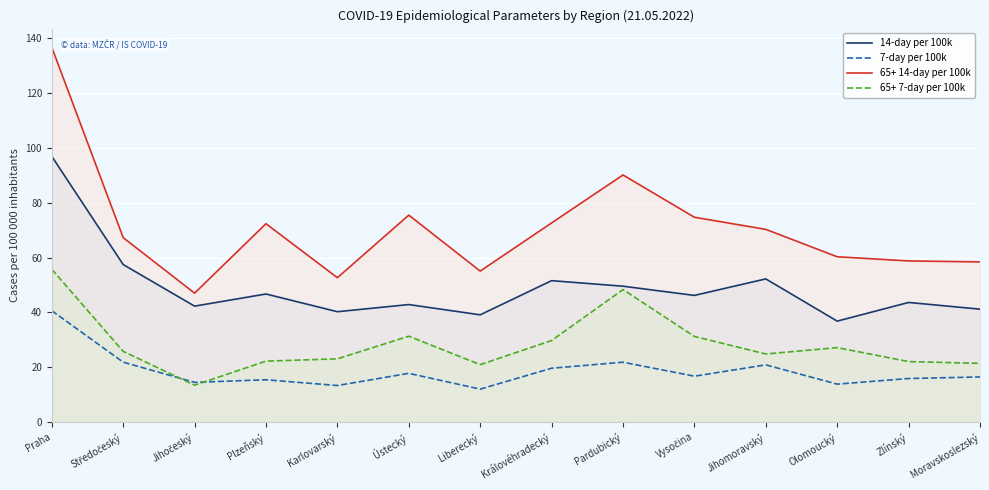

How many lines are shown in the chart?

4